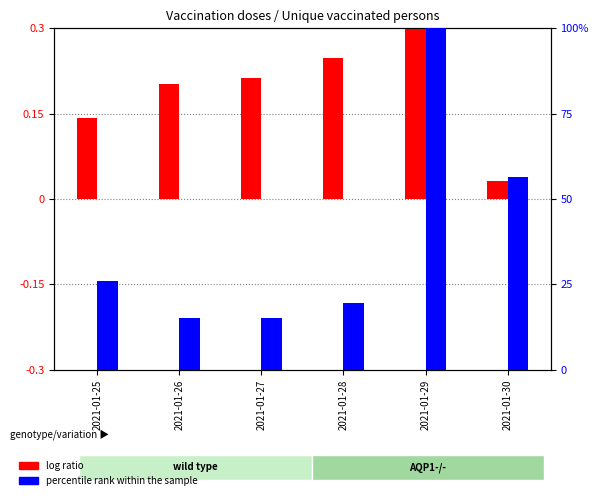

What is the total value across all series at 2021-01-28?

19.8